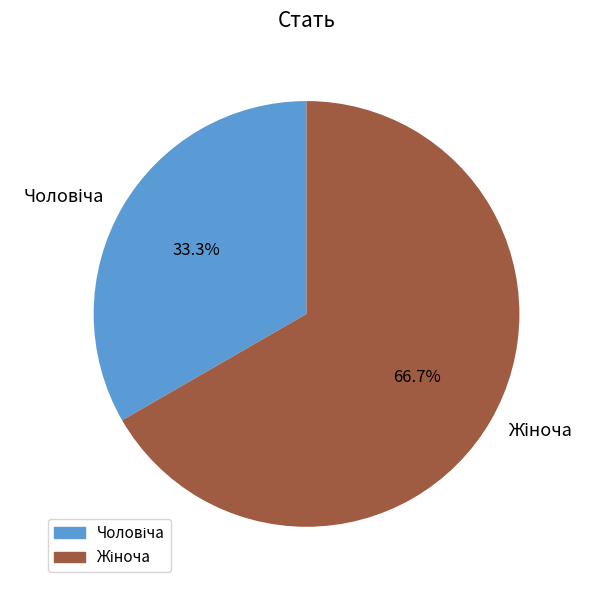

Is there a majority slice in this chart?

Yes